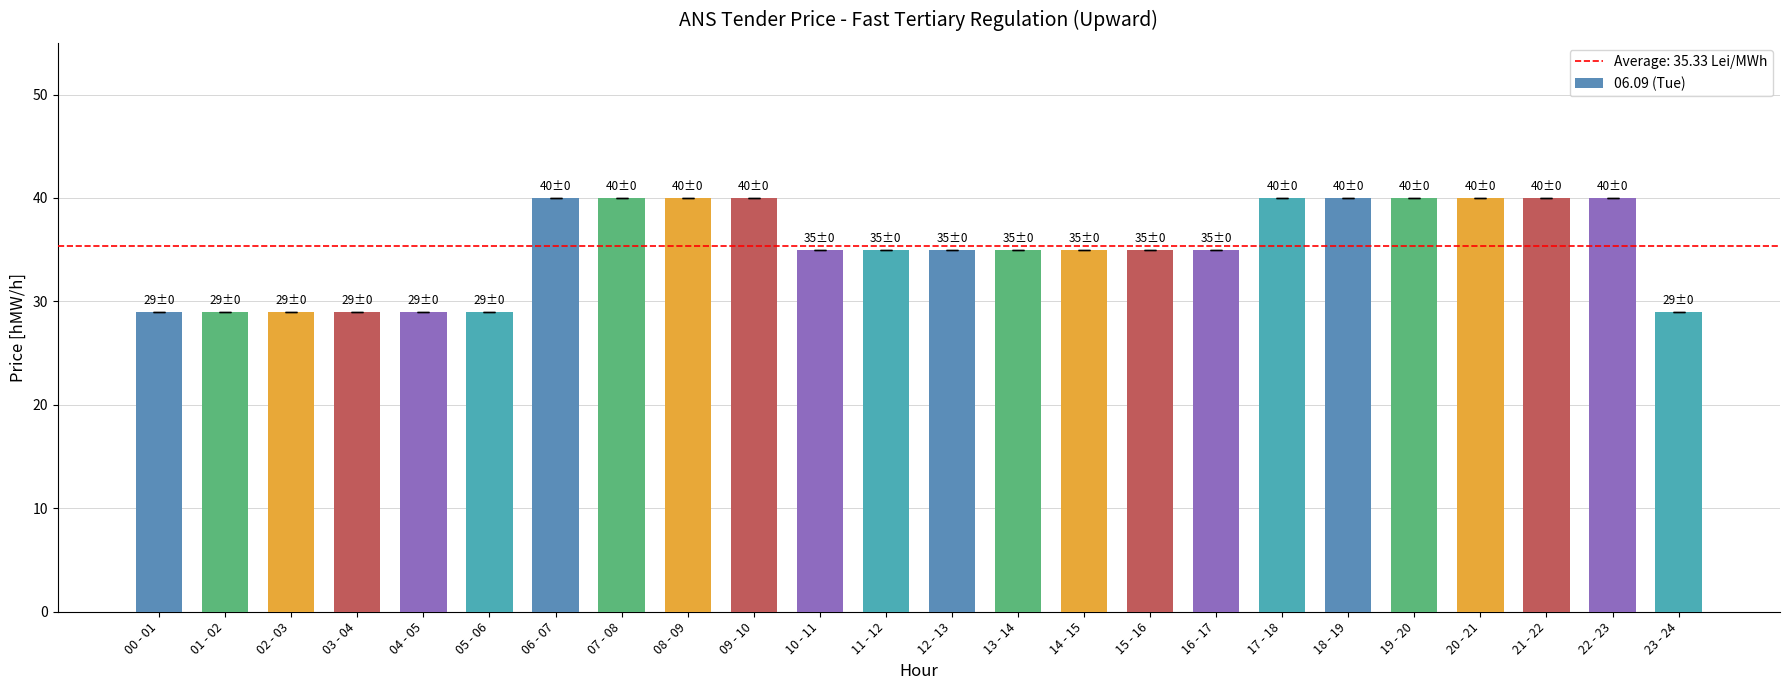

Reading left to right, transcribe all the data shown in this chart.

29	29	29	29	29	29	40	40	40	40	35	35	35	35	35	35	35	40	40	40	40	40	40	29